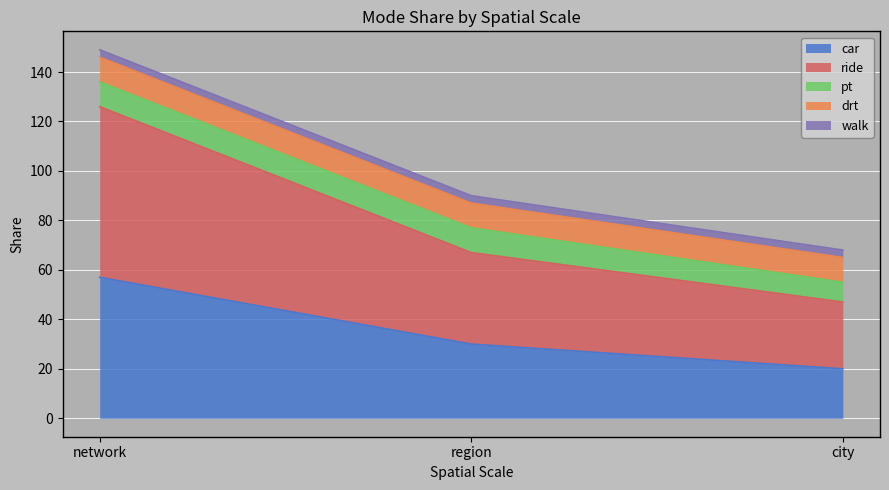

Where is pt nearest to the value 9?

network